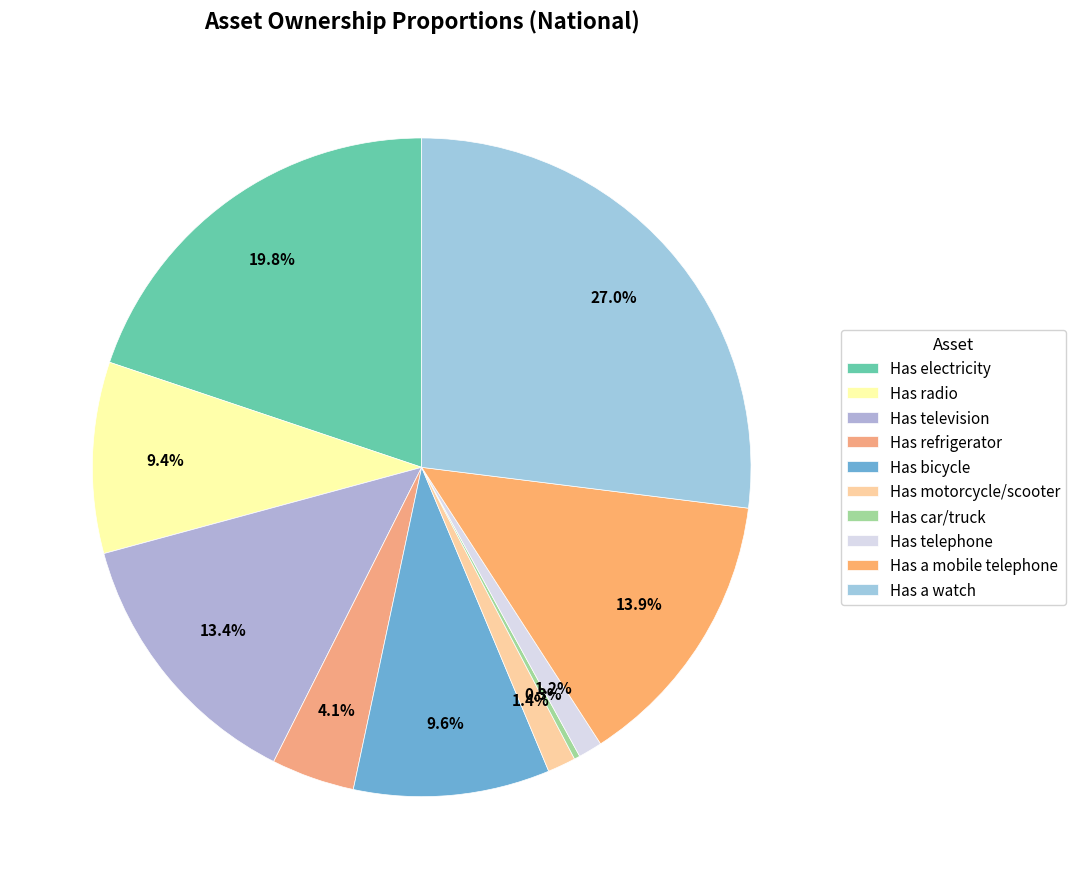

Which has a higher value, Has motorcycle/scooter or Has a mobile telephone?

Has a mobile telephone